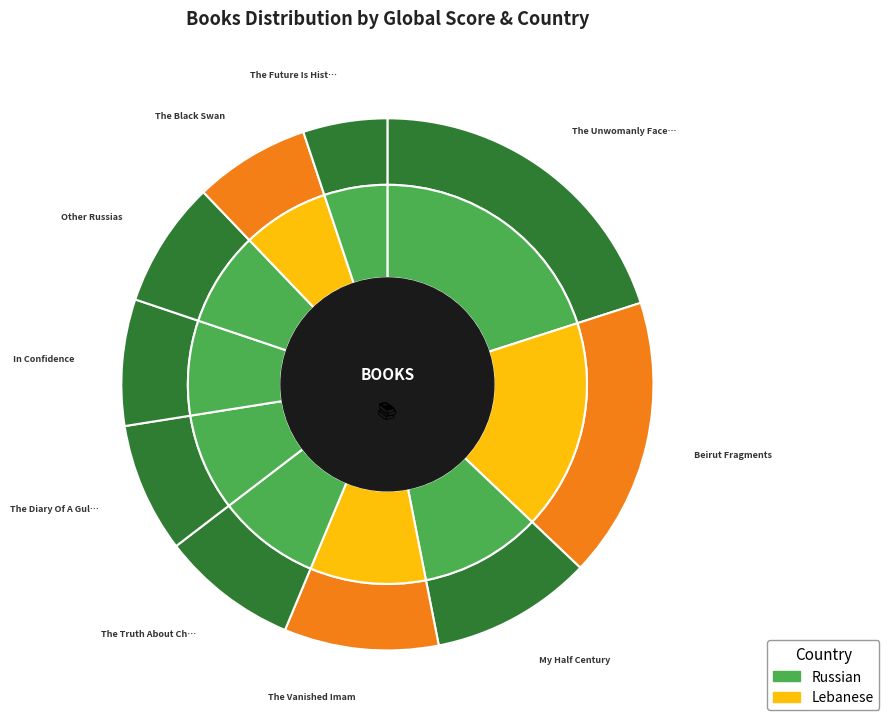

How many slices are in this pie chart?

10